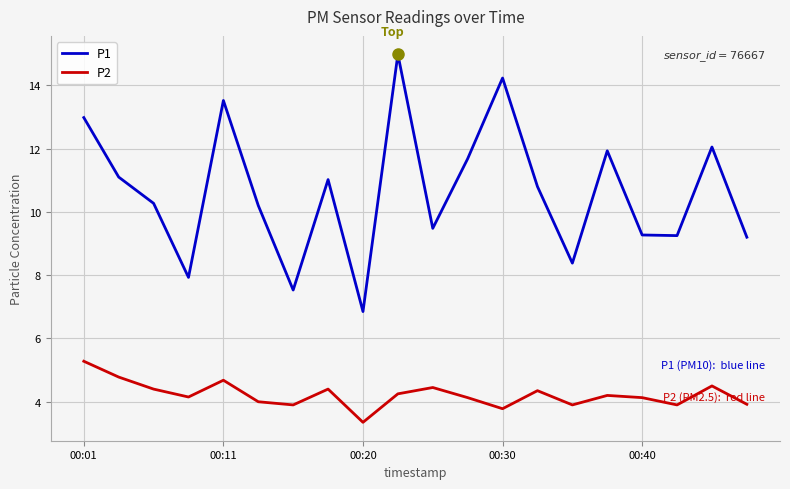

Which series has the largest total across all categories?

P1